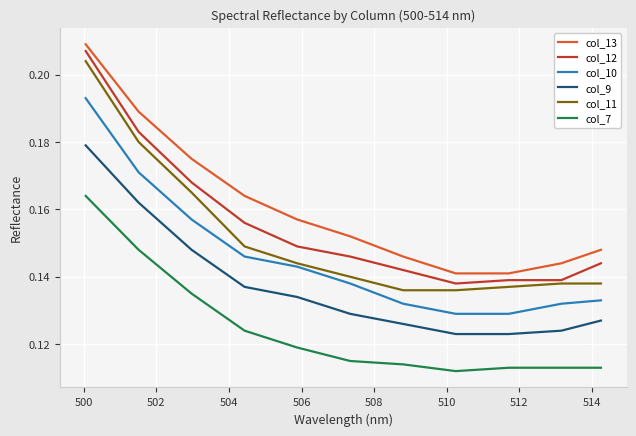

How many col_7 values are between 0 and 1?

11